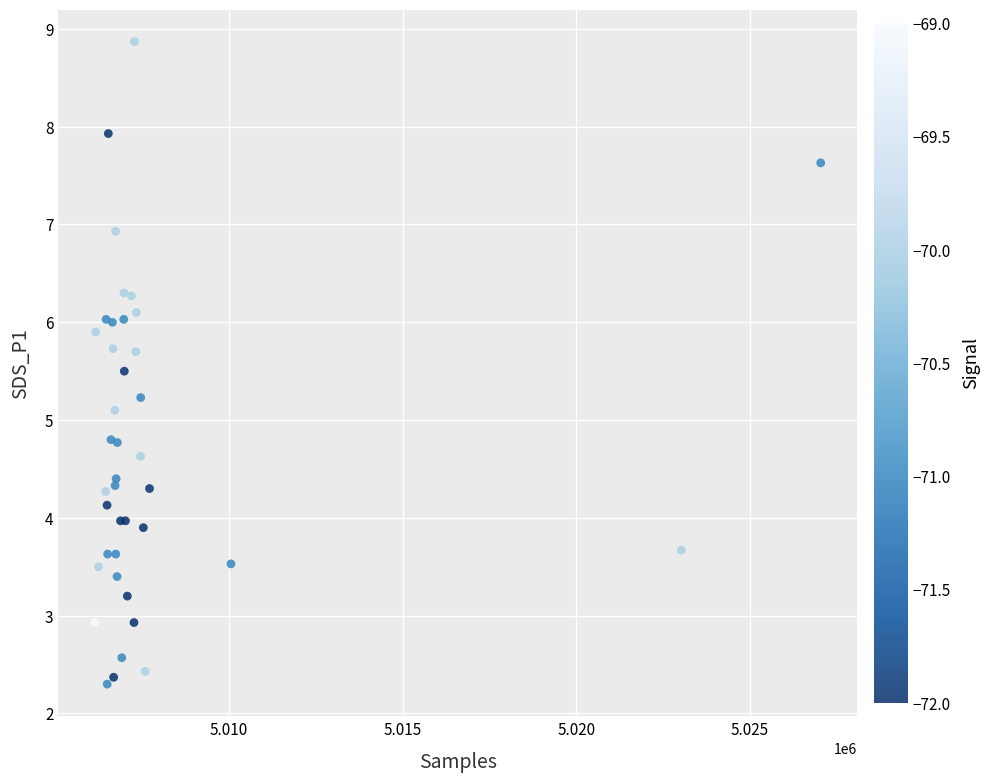

What Y value in the scatter plot is closest to 5?

5.1